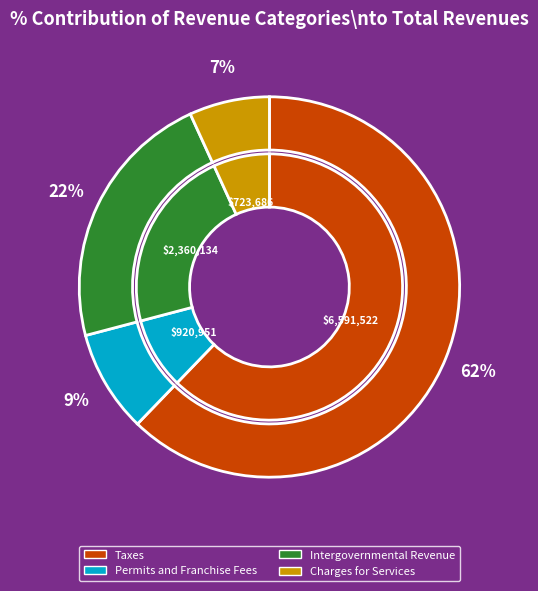

What is the smallest slice in the pie chart?

Charges for Services